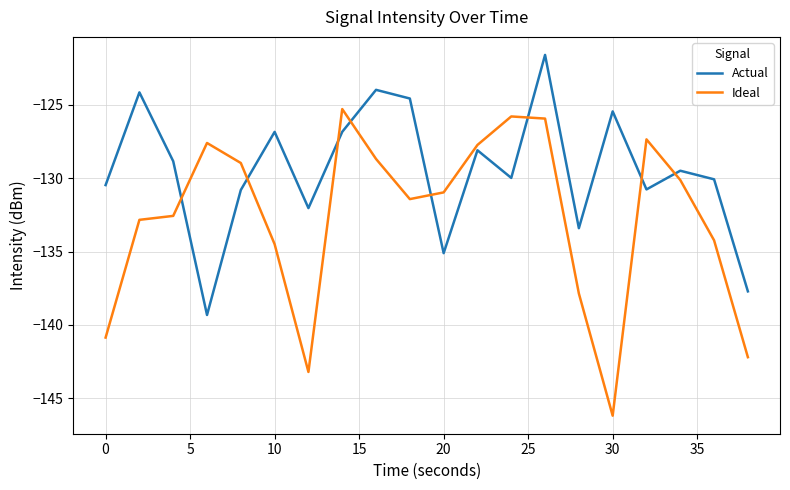

List the series in order of their overall mean, highest first.

Actual, Ideal